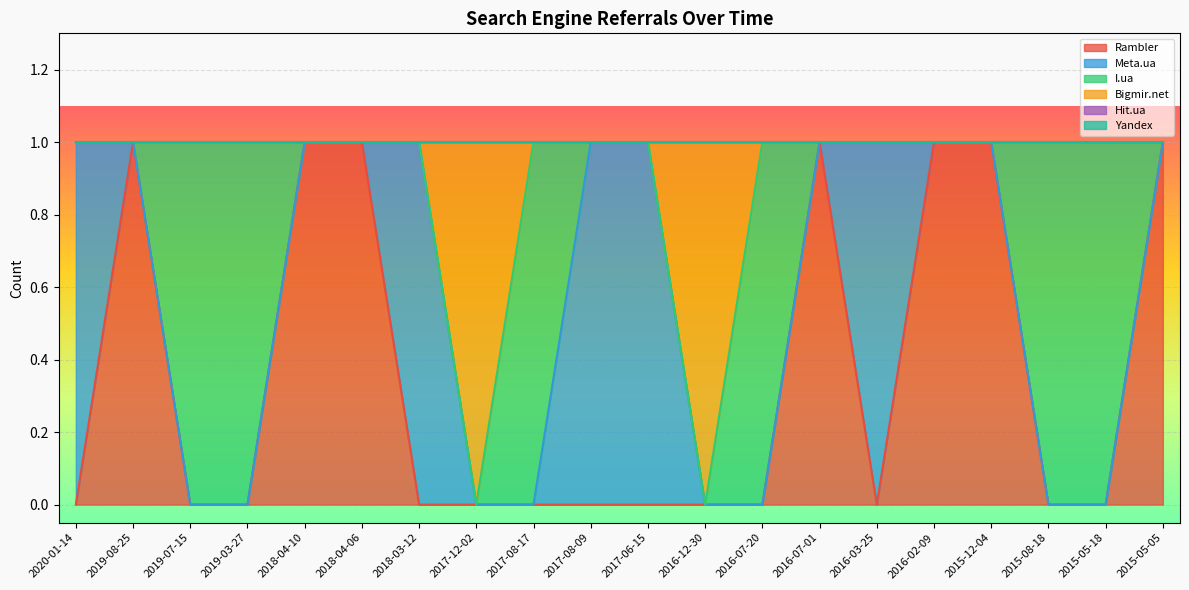

What is the label of the 18th point from the left?

2015-08-18